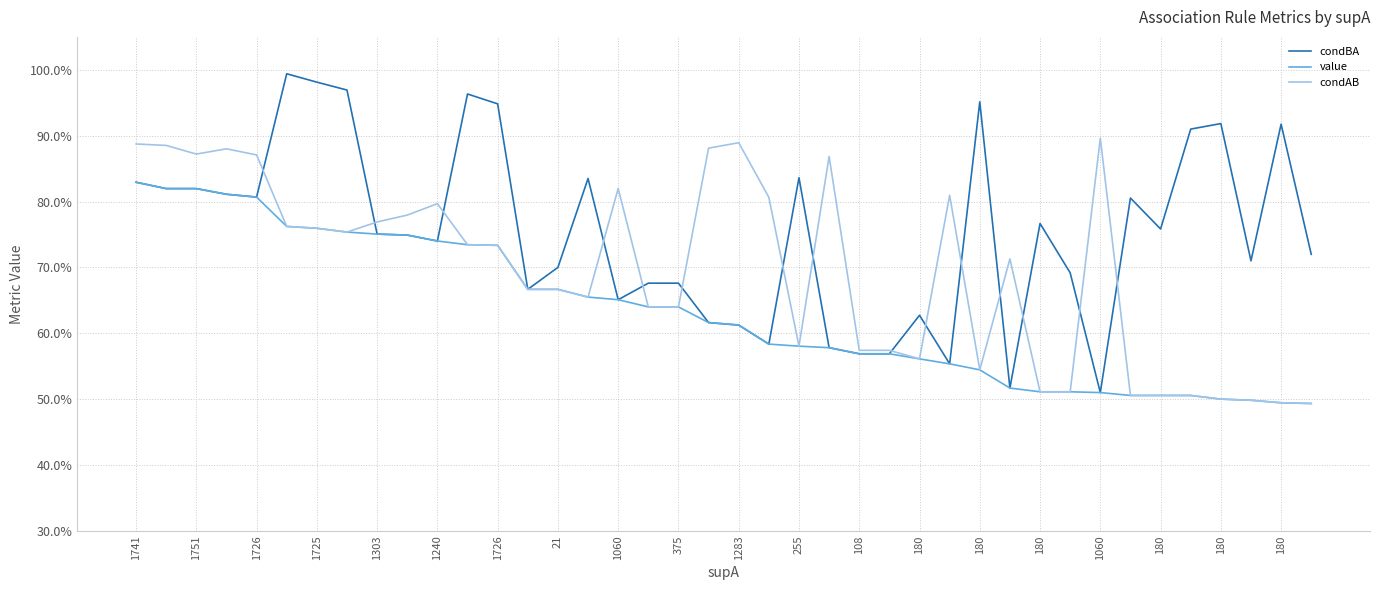

What is the difference between the maximum and minimum values in the condBA series?

0.5